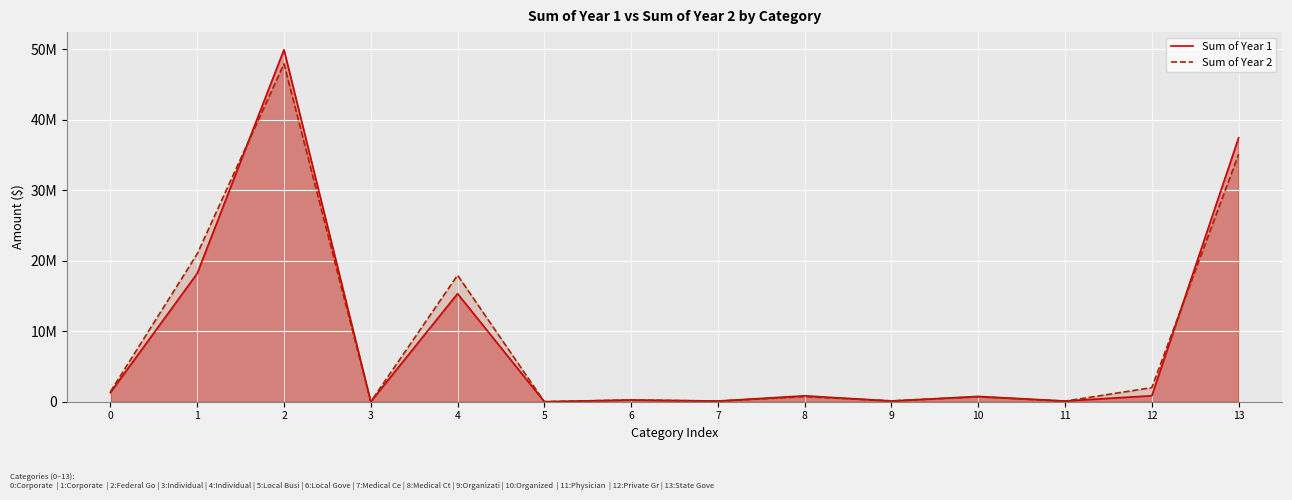

Rank the categories by Sum of Year 1 value from lowest to highest.

5, 3, 7, 11, 9, 6, 10, 8, 12, 0, 4, 1, 13, 2